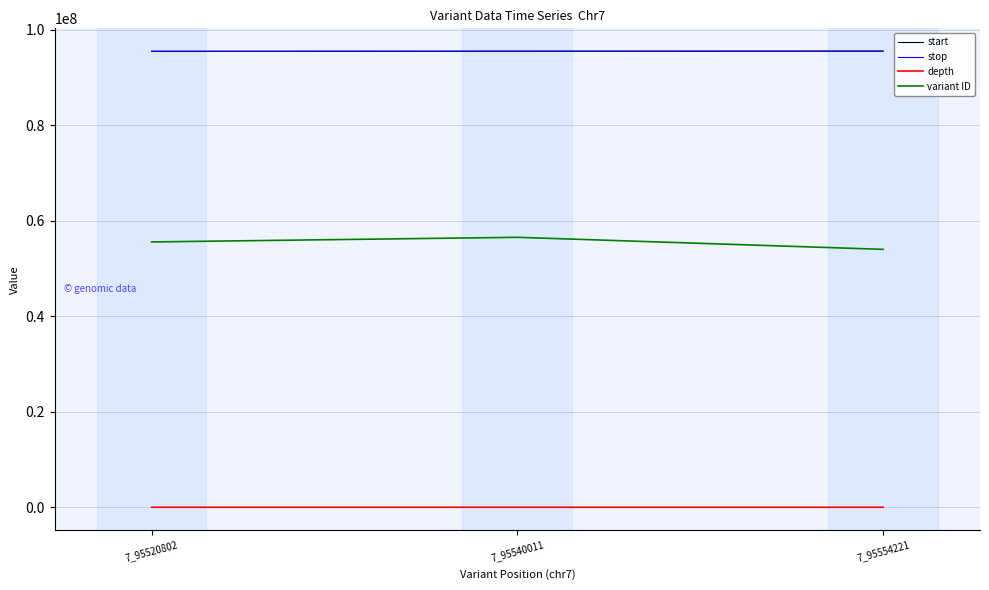

At how many categories does at least one series exceed 74088152?

3